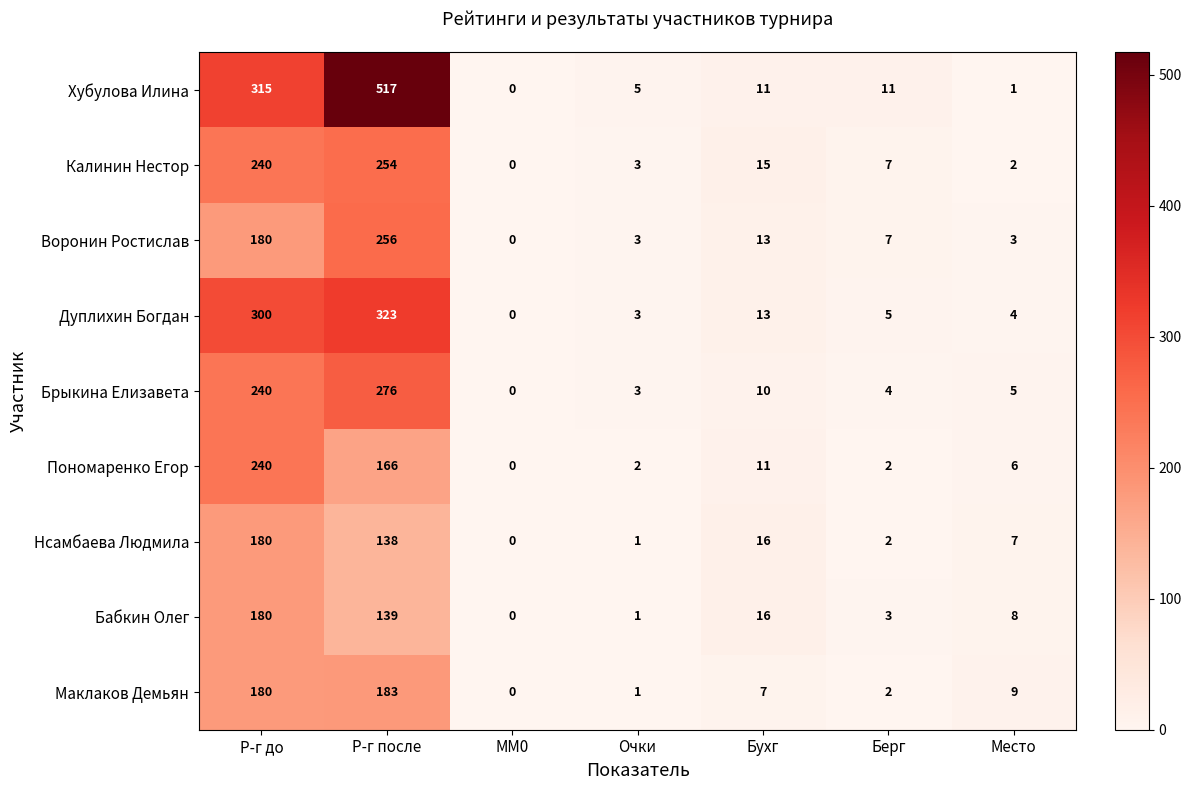

What is the average value of the Бабкин Олег series?

50